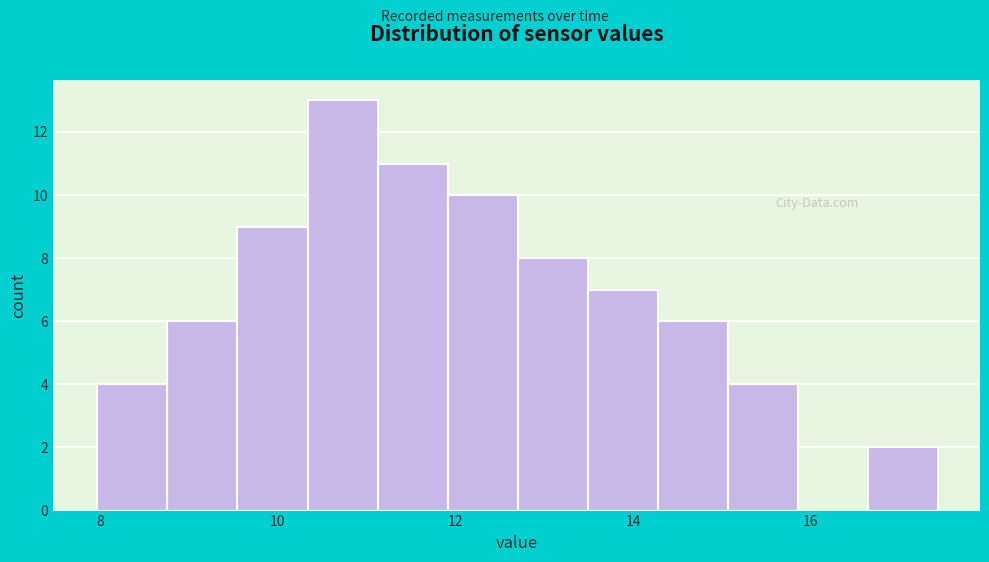

Around what value on the x-axis is the tallest bar? Give the approximate position of its centre, as read against the axis.

10.8